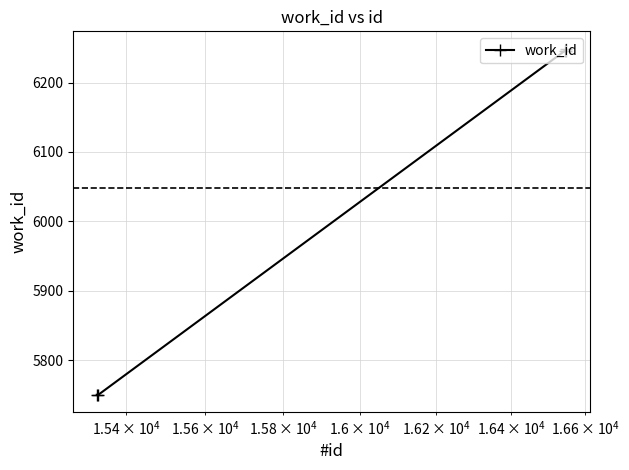

What is the sum of all values?

30240